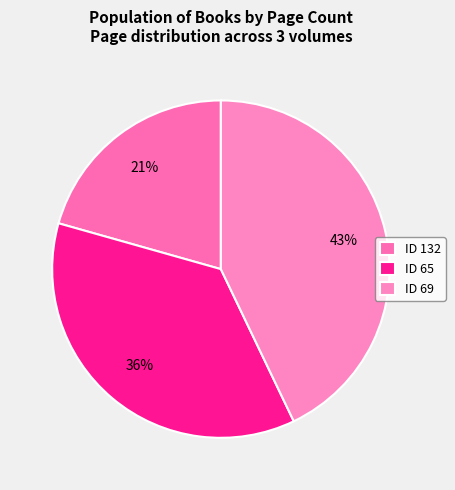

Rank the categories by value from highest to lowest.

ID 69, ID 65, ID 132